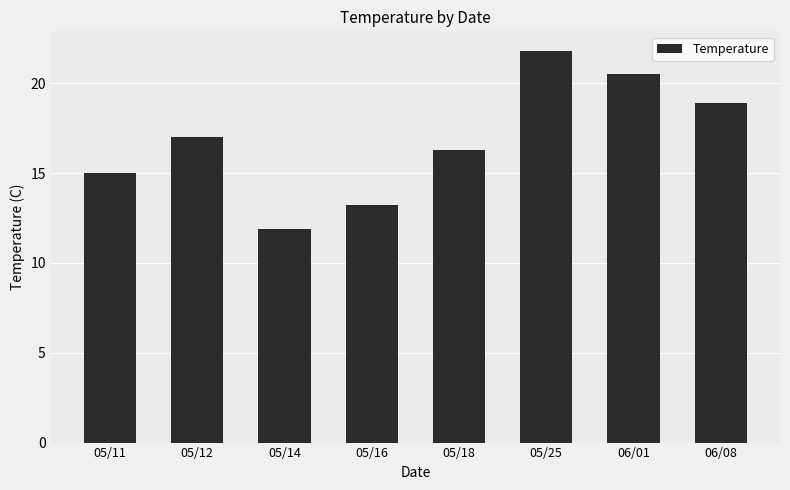

What is the label of the 7th bar from the right?

05/12